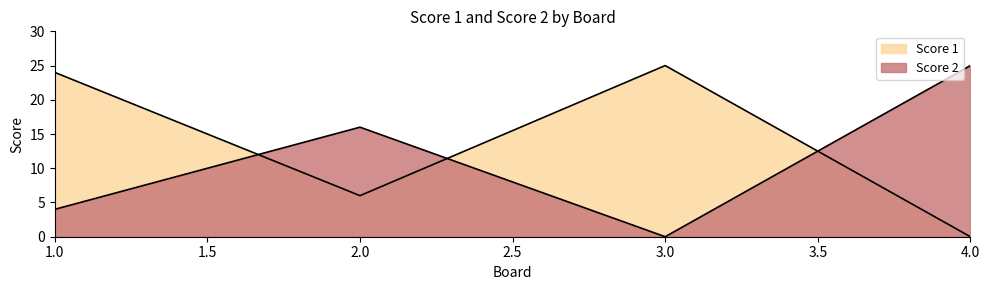

True or false: Score 2 and Score 1 cross at least once.

True